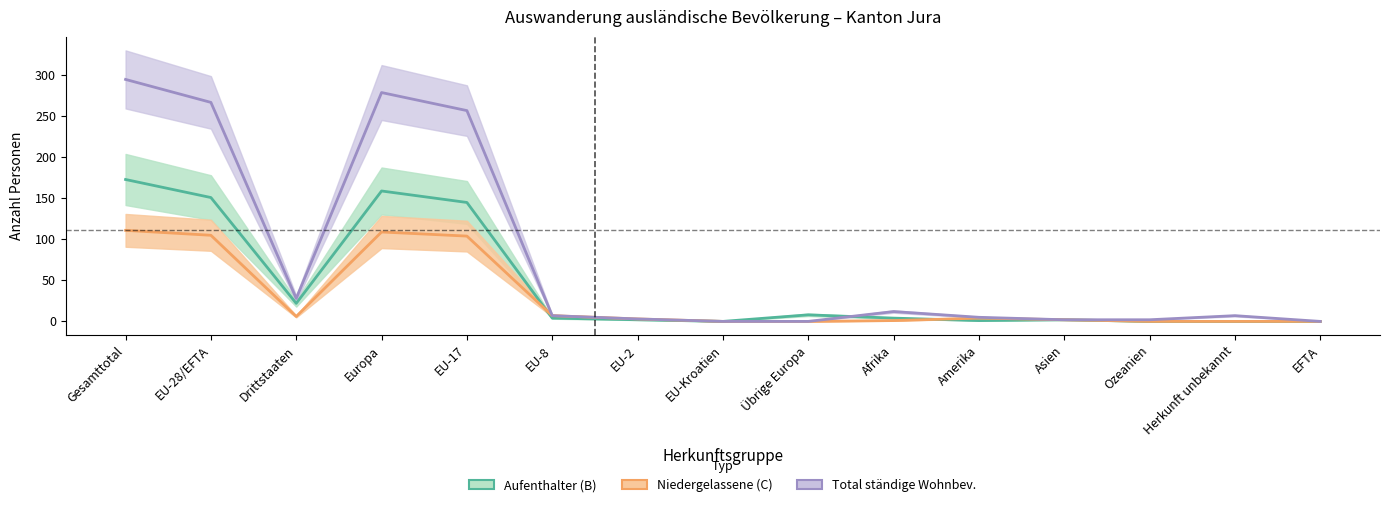

What is the value of the Total ständige Wohnbev. point at the 6th from the left?

7